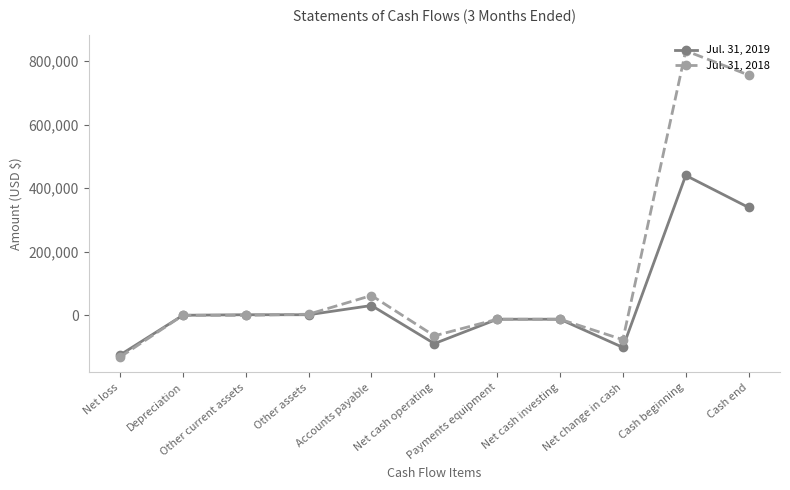

At how many categories does at least one series exceed 419494?

2